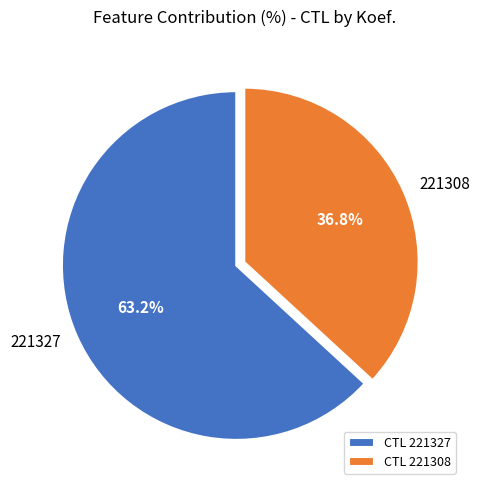

Count the number of slices in the pie.

2